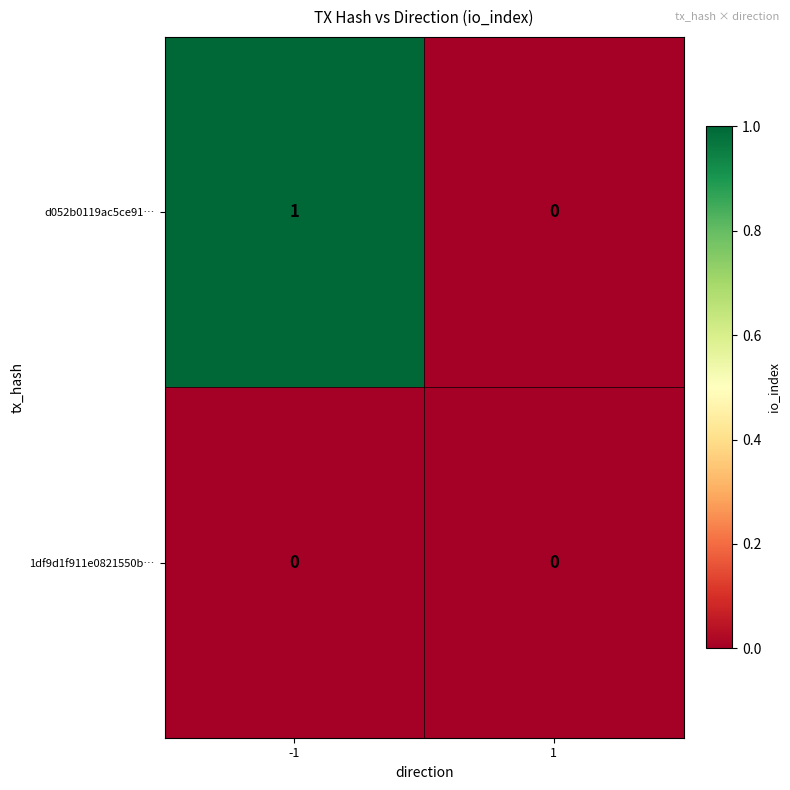

The value of 1df9d1f911e0821550b… at -1 is 0. True or false?

True